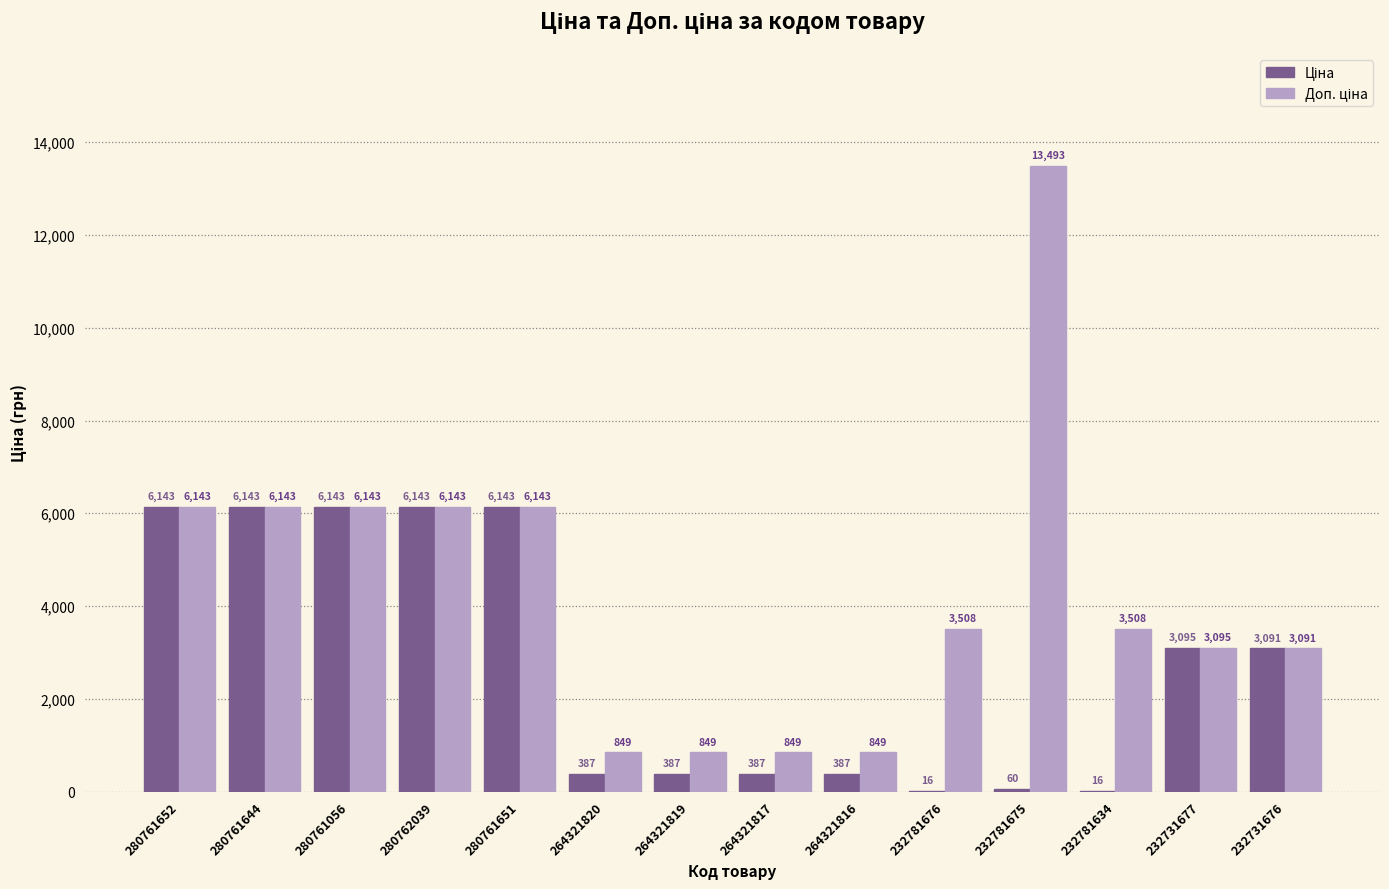

Count the number of data series in this chart.

2